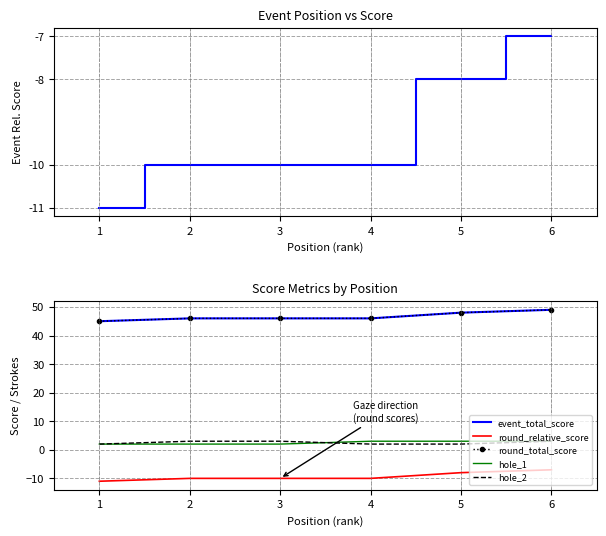

Reading left to right, list all the values displayed in this chart.

event_relative_score: -11	-10	-10	-10	-8	-7
event_total_score: 45	46	46	46	48	49
round_relative_score: -11	-10	-10	-10	-8	-7
round_total_score: 45	46	46	46	48	49
hole_1: 2	2	2	3	3	3
hole_2: 2	3	3	2	2	3